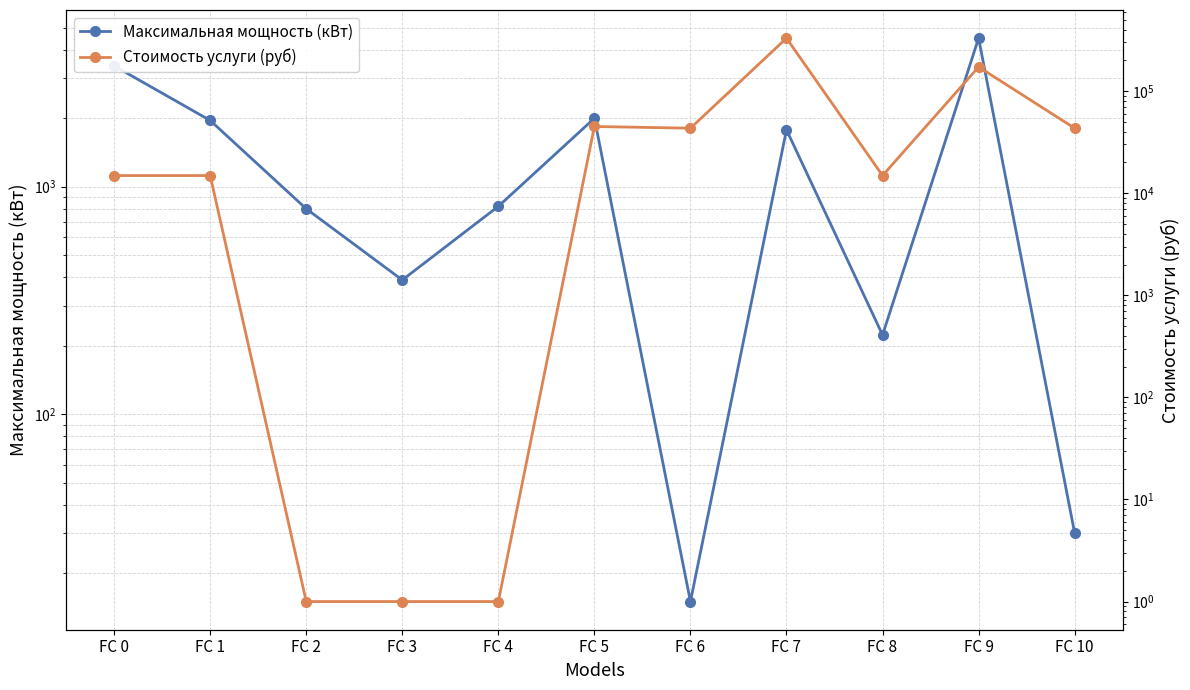

The value of Максимальная мощность (кВт) at FC 2 is 800.0. True or false?

True